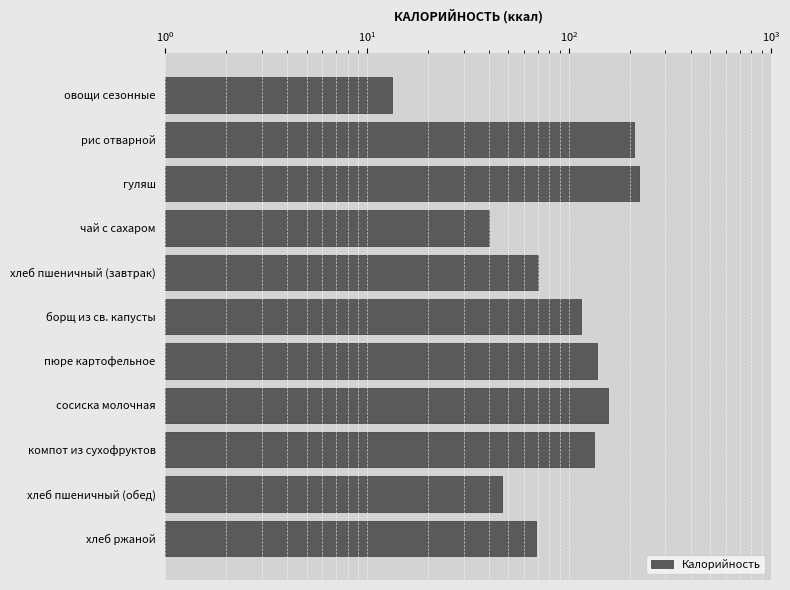

What position from the right is пюре картофельное?

5